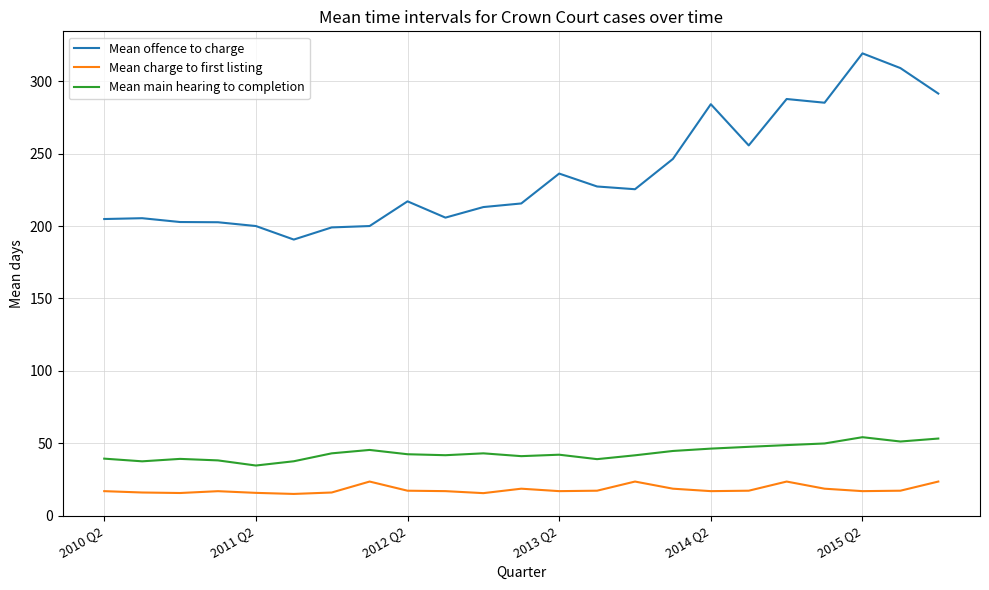

Rank the series by their maximum value, from highest to lowest.

Mean offence to charge, Mean main hearing to completion, Mean charge to first listing